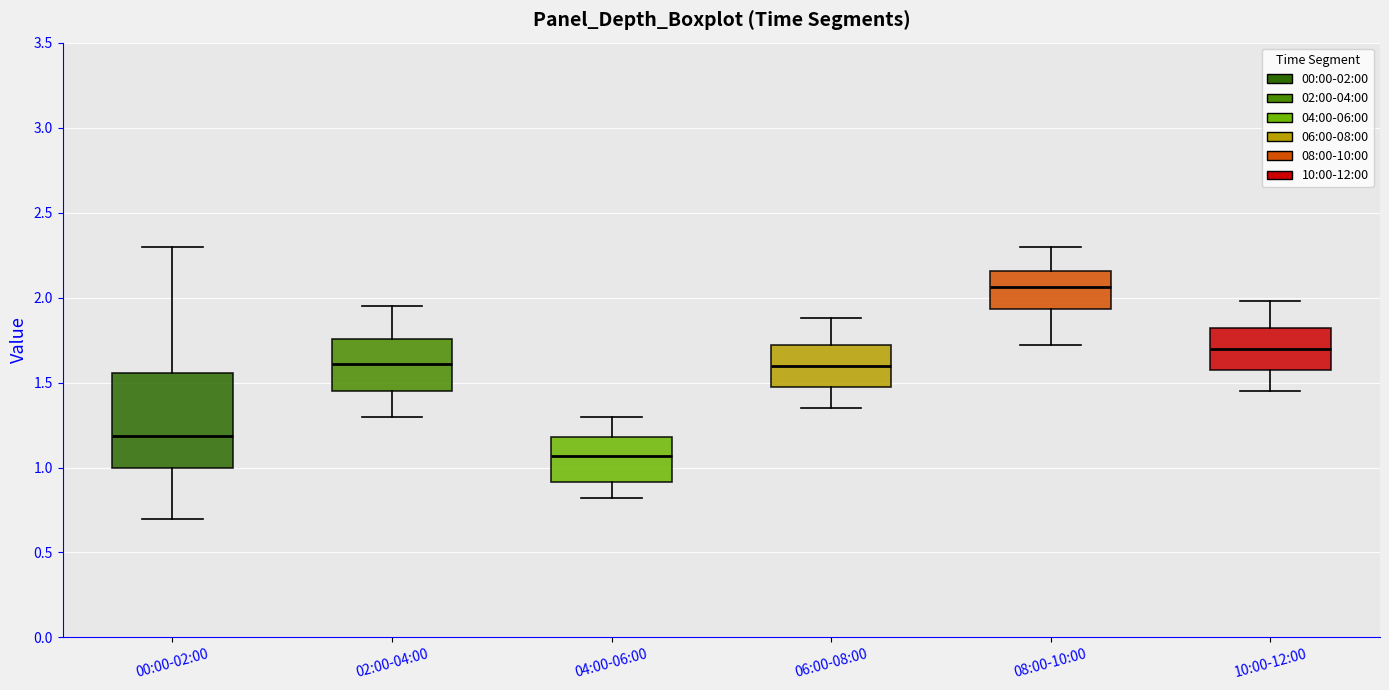

Which box is the tallest, from its lower edge to its upper edge?

00:00-02:00